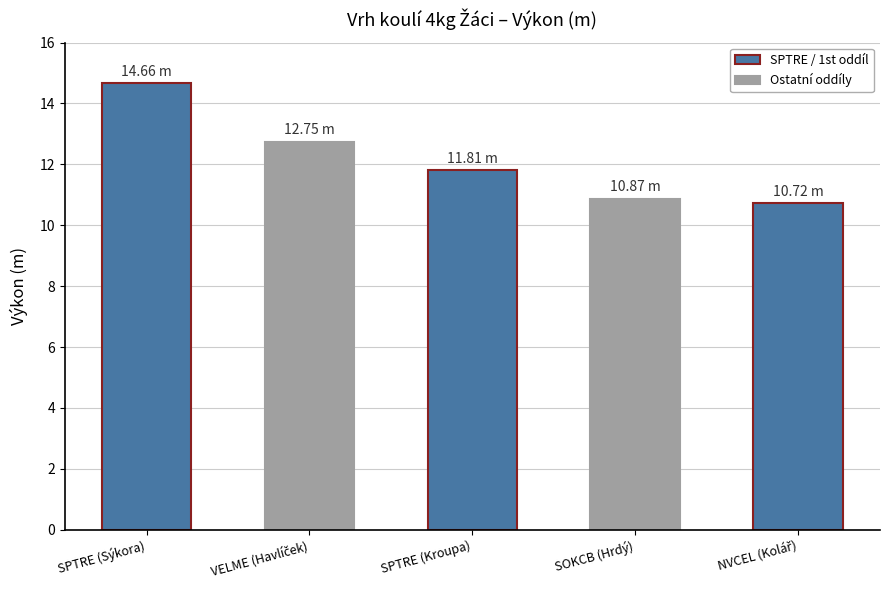

Which label corresponds to the largest value in the chart?

SPTRE (Sýkora)